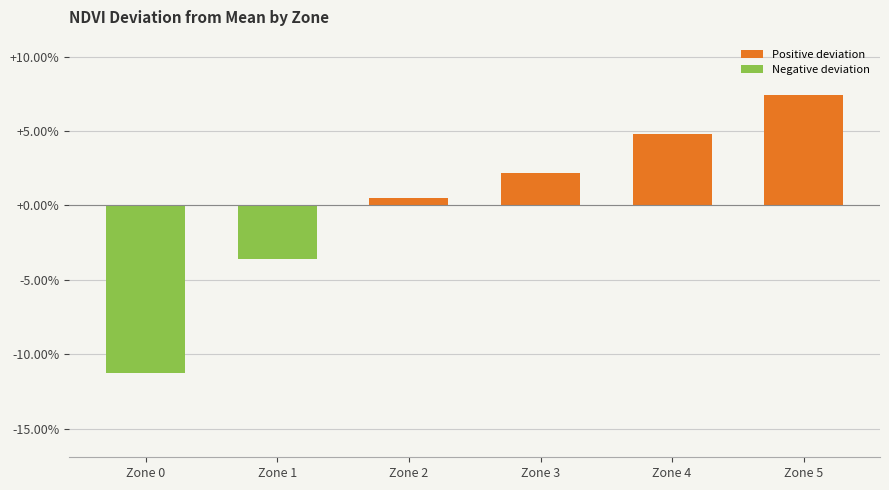

List the labels in order of value, smallest first.

Zone 0, Zone 1, Zone 2, Zone 3, Zone 4, Zone 5